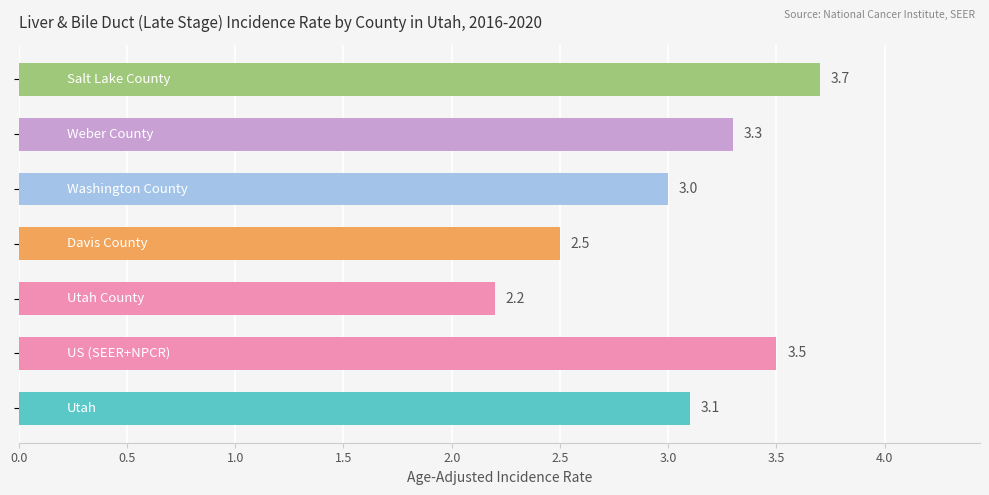

What is the sum of all values?

21.3